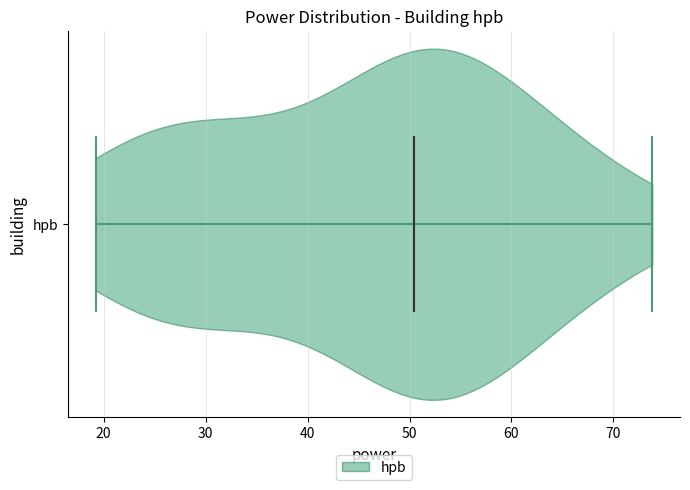

What is the highest point the violin for hpb reaches on the x-axis? The values are not printed on the chart, so give them approximately, as read against the axis.

74